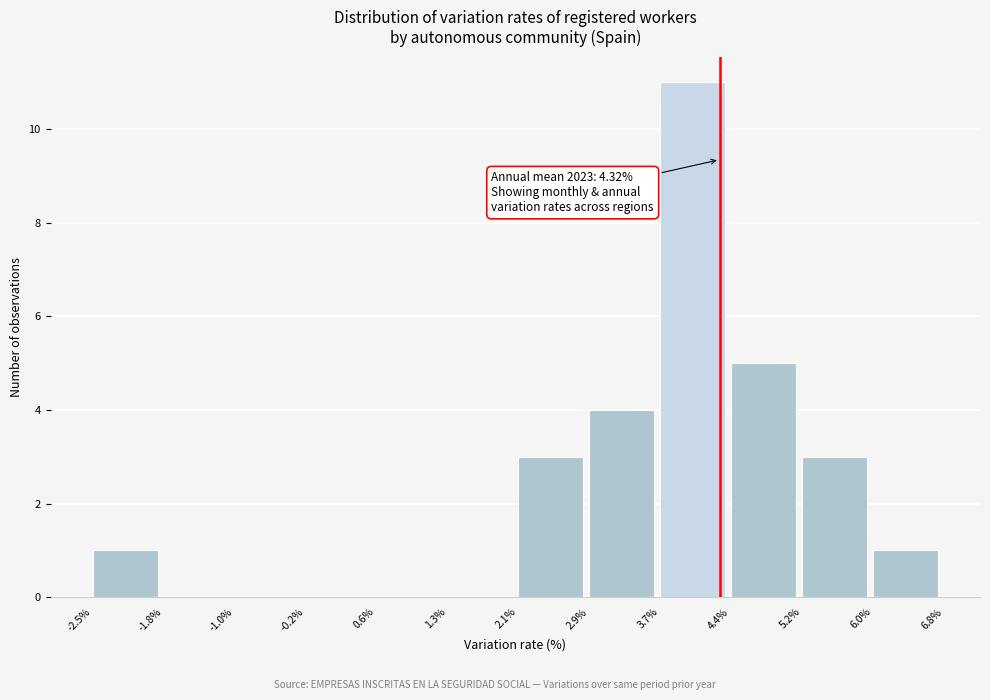

Over which range of the x-axis is the bar tallest?

3.7% to 4.4%